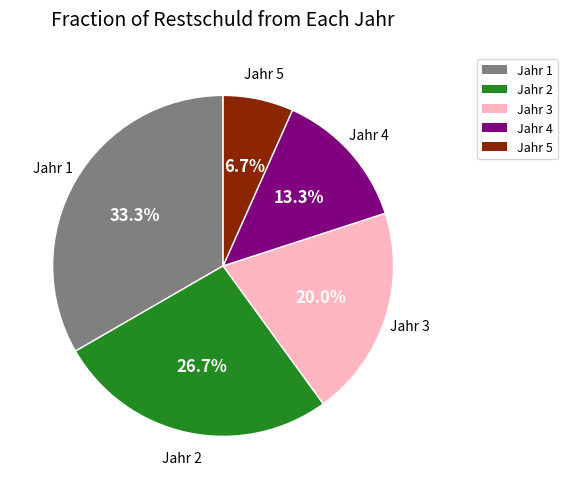

Which slice is the largest?

Jahr 1